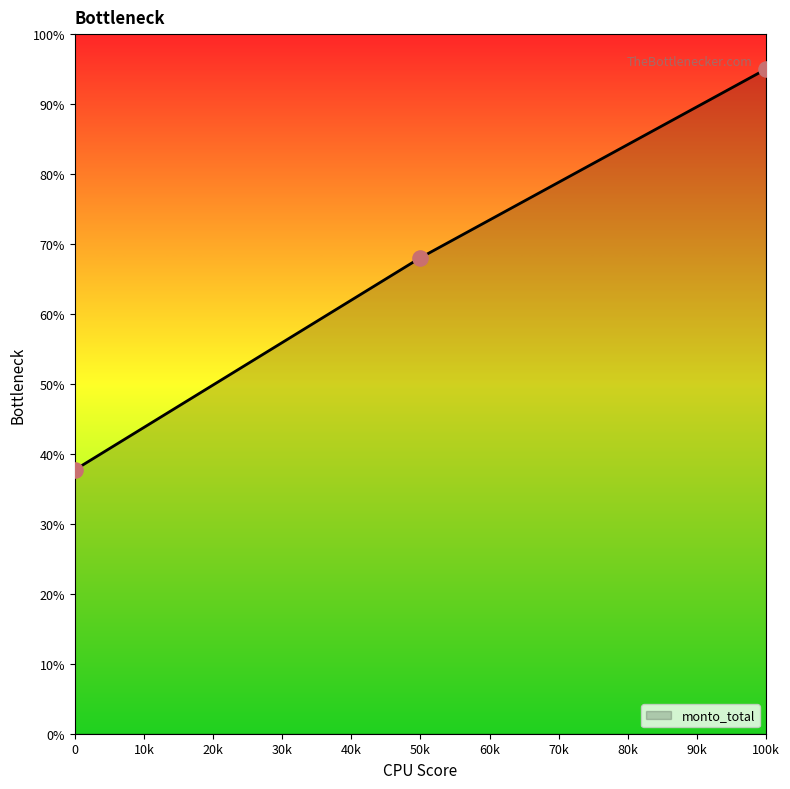

What is the ratio of the value at 0 to the value at 100k?

0.4